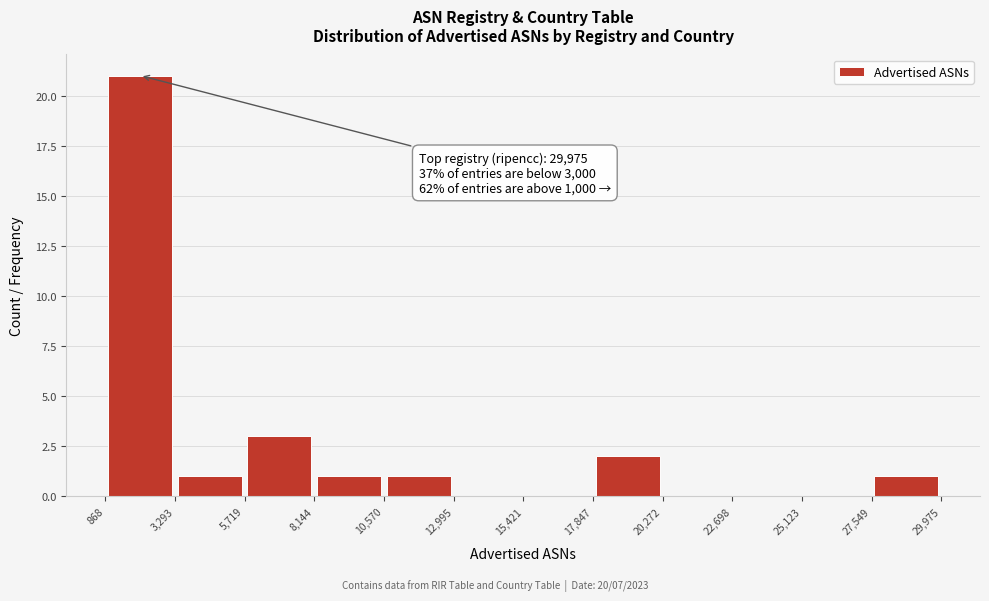

Over which range of the x-axis is the bar tallest?

868 to 3,293